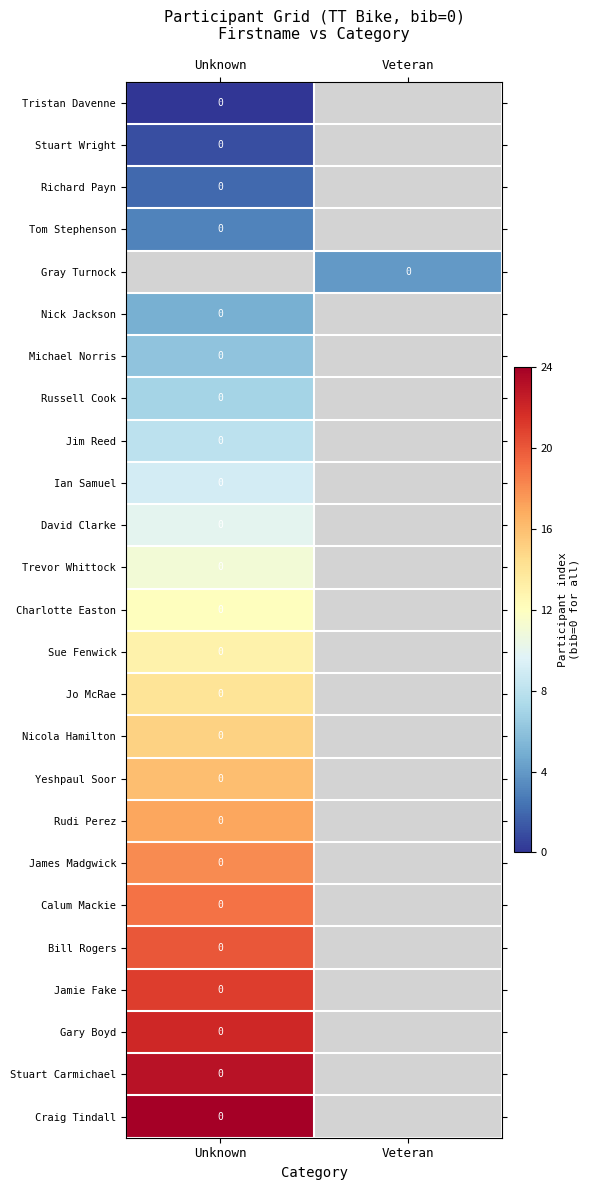

What value does the Russell Cook series have at Veteran?

-1